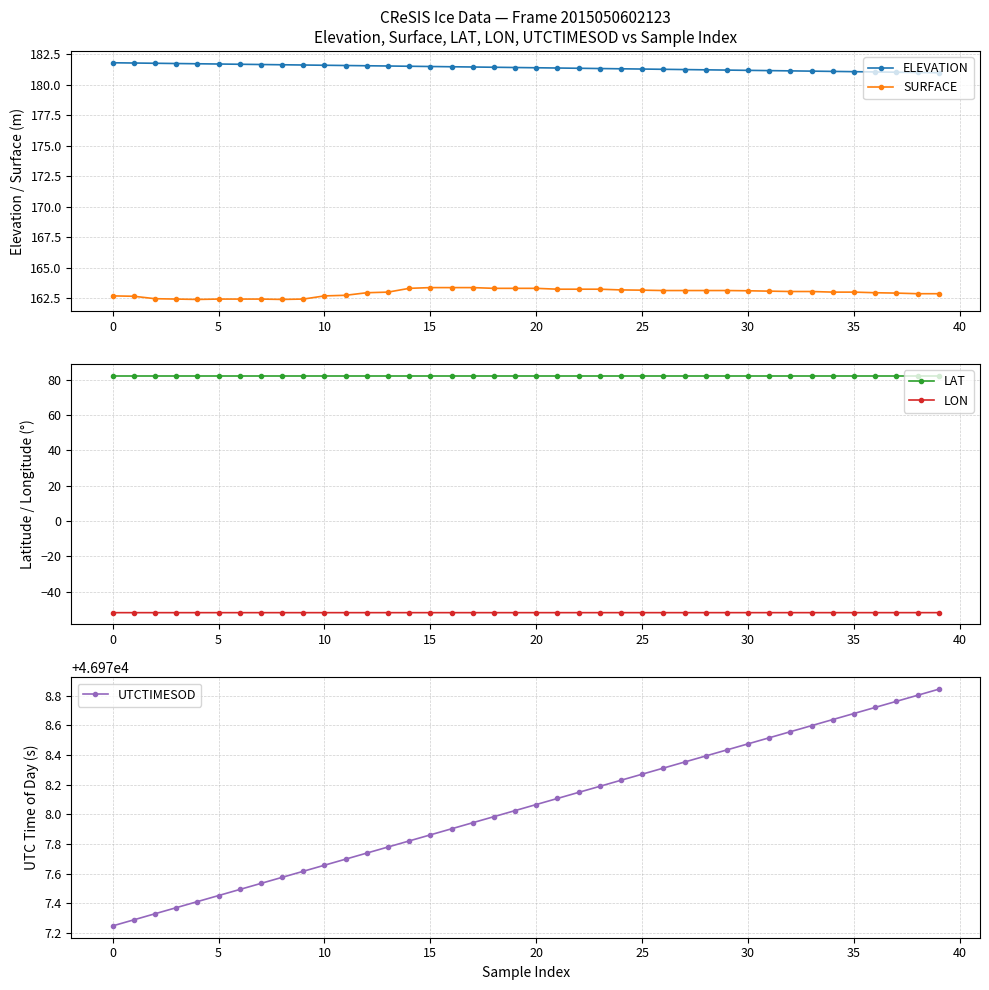

Count the number of data series in this chart.

5